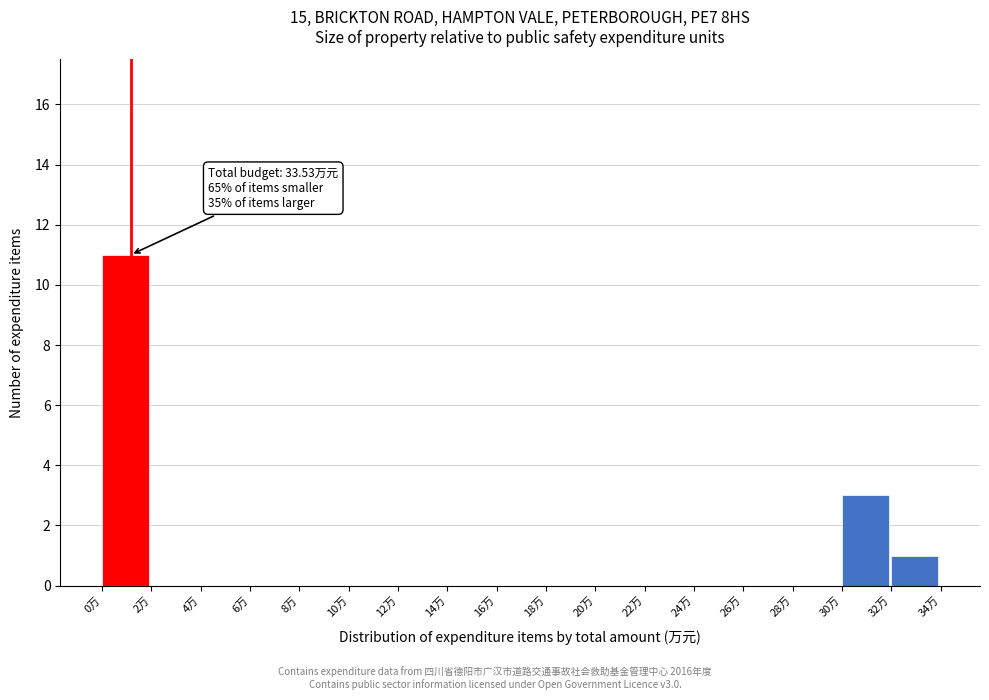

Over which range of the x-axis is the bar tallest?

0 to 2